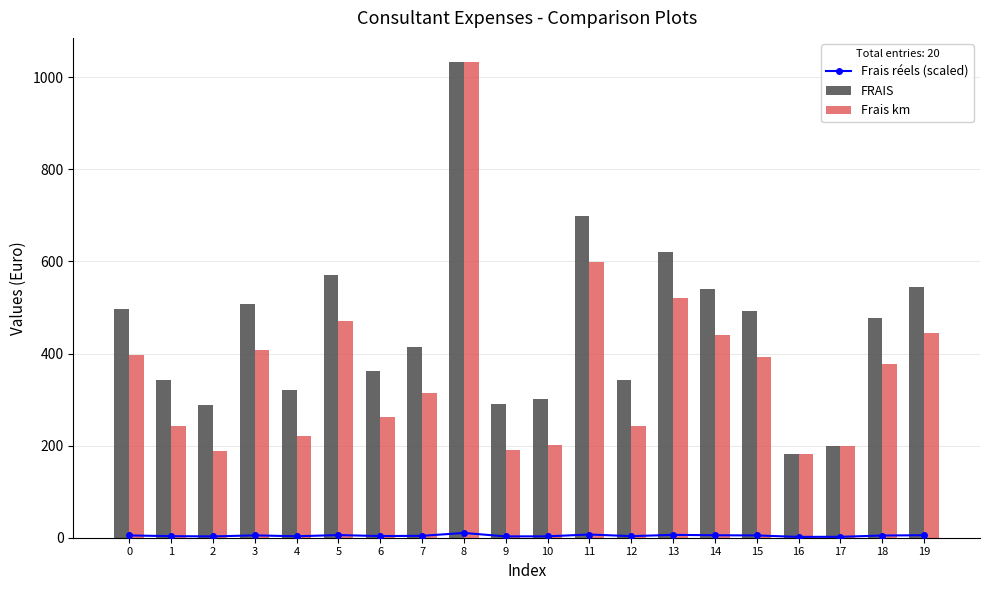

What is the sum of the Frais km values at 0 and 4?

617.1